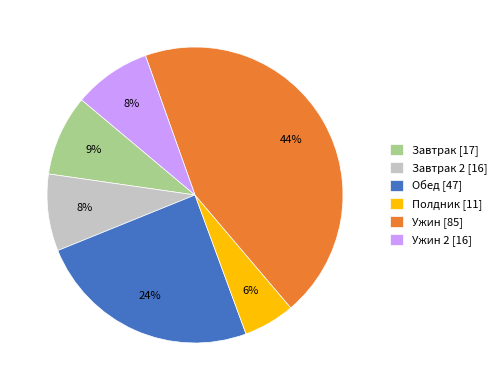

To the nearest percent, what is the average slice percentage?

17%